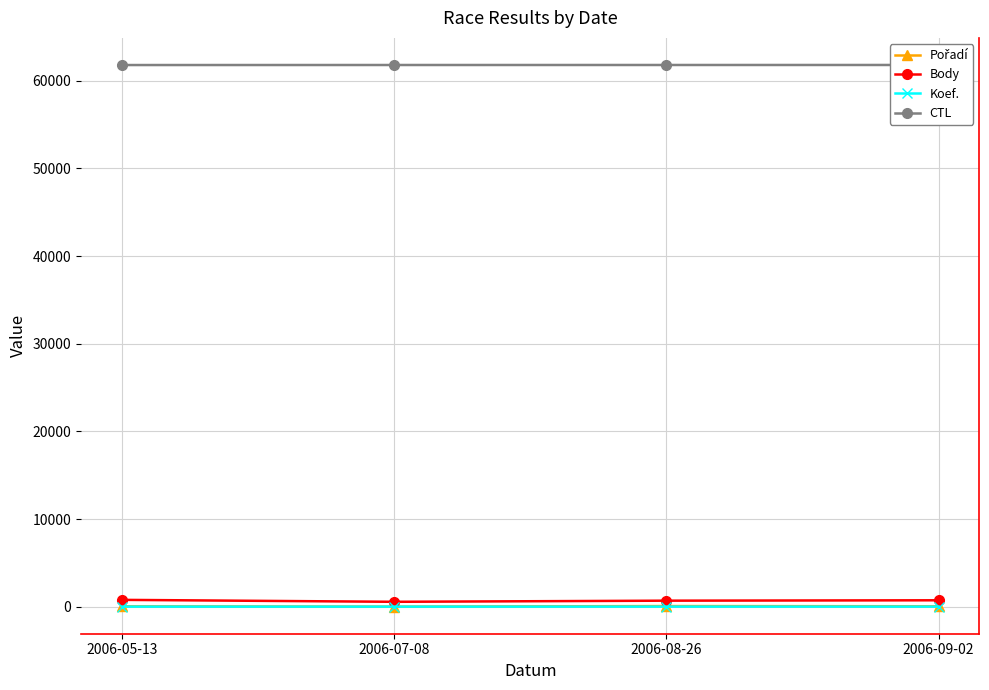

Reading left to right, extract all data points from this chart.

Pořadí: 42	2	67	44
Body: 775	554	683	727
Koef.: 4	2	6	4
CTL: 61801	61805	61806	61808